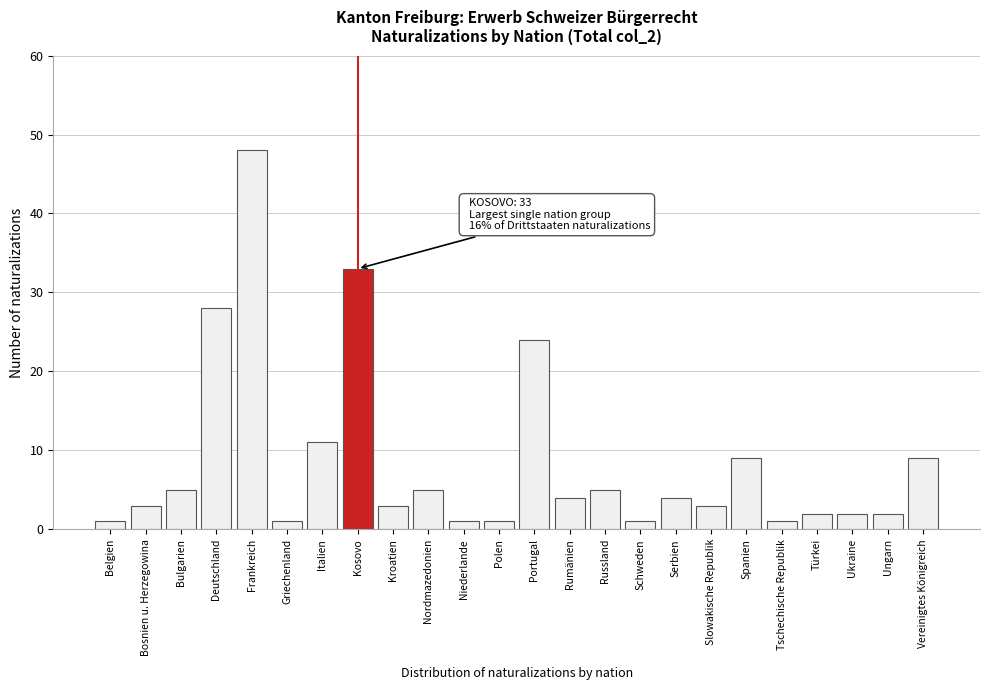

Reading left to right, list all the values displayed in this chart.

1	3	5	28	48	1	11	33	3	5	1	1	24	4	5	1	4	3	9	1	2	2	2	9